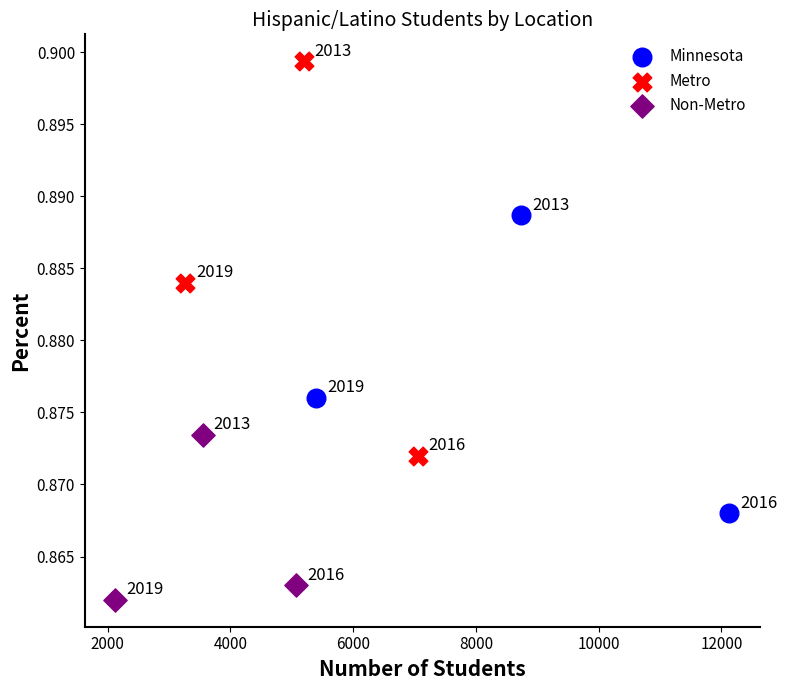

What are all the series names shown in the legend?

Minnesota, Metro, Non-Metro